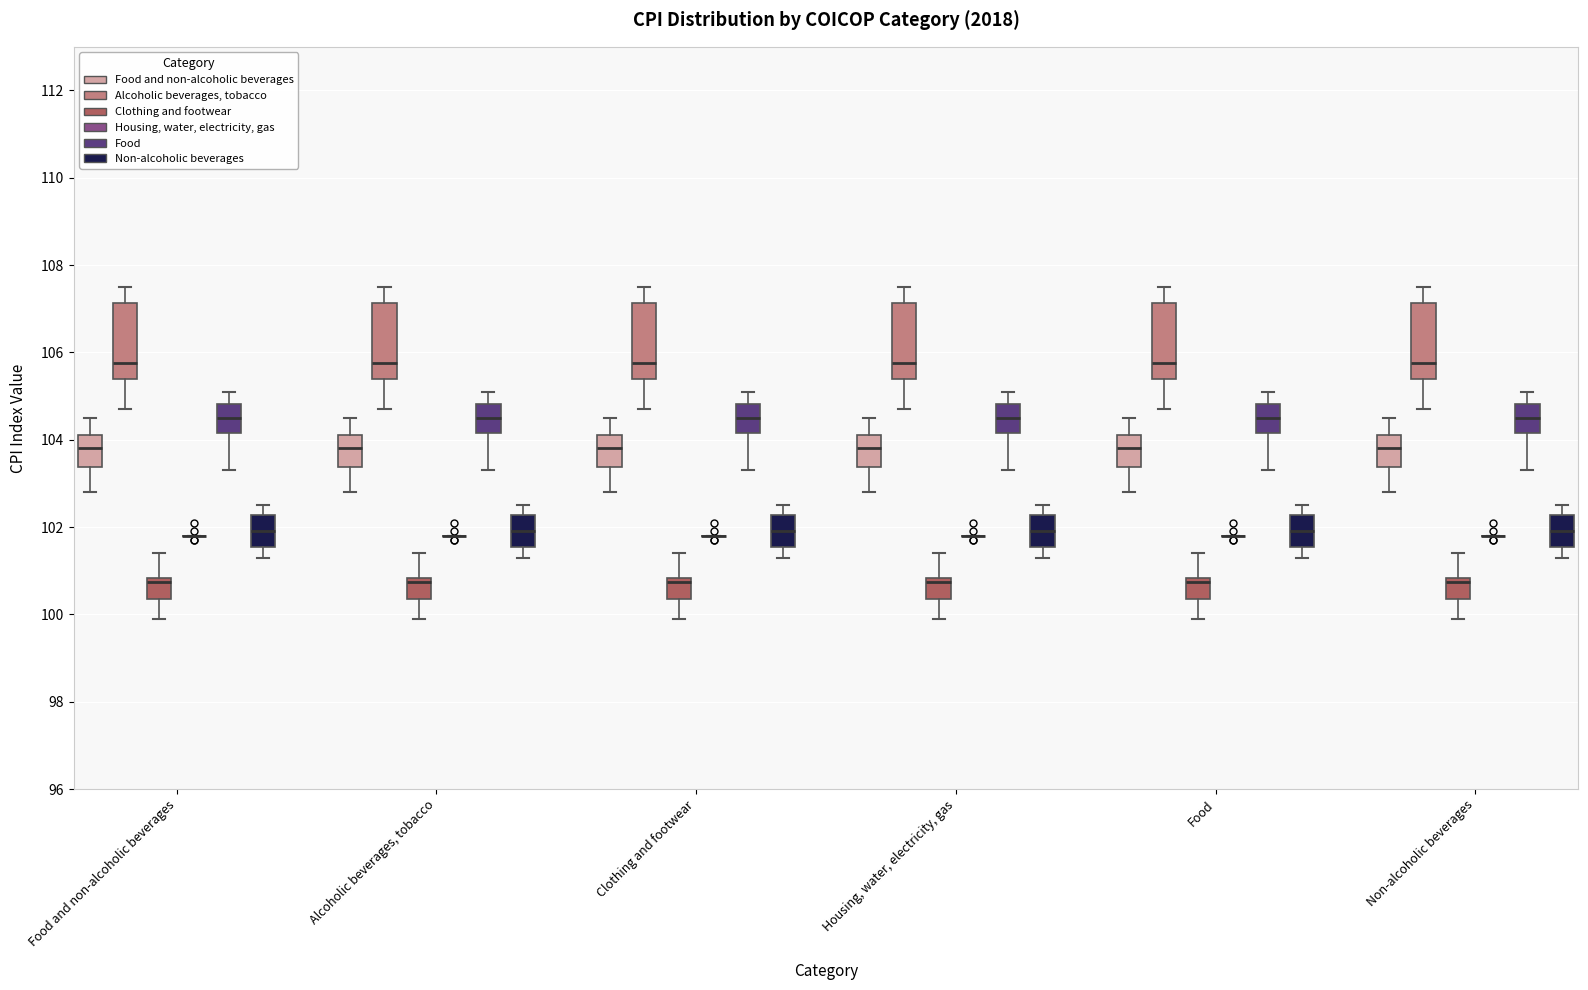

Reading left to right, read every box against the y-axis: the position of its median line, the range the box covers, and the ends of its whiskers. The values are not printed on the chart, so give them approximately, as read against the axis.

Food and non-alcoholic beverages (Food and non-alcoholic beverages): median 103.8, box 103.4 to 104.2, whiskers 102.8 to 104.6
Food and non-alcoholic beverages (Alcoholic beverages, tobacco): median 105.8, box 105.4 to 107.2, whiskers 104.8 to 107.6
Food and non-alcoholic beverages (Clothing and footwear): median 100.8 (just below the box's upper edge), box 100.4 to 100.8, whiskers 100.0 to 101.4
Food and non-alcoholic beverages (Housing, water, electricity, gas): box collapsed to a line at 101.8, whiskers 101.8 to 101.8
Food and non-alcoholic beverages (Food): median 104.6, box 104.2 to 104.8, whiskers 103.4 to 105.2
Food and non-alcoholic beverages (Non-alcoholic beverages): median 102.0, box 101.6 to 102.2, whiskers 101.4 to 102.6
Alcoholic beverages, tobacco (Food and non-alcoholic beverages): median 103.8, box 103.4 to 104.2, whiskers 102.8 to 104.6
Alcoholic beverages, tobacco (Alcoholic beverages, tobacco): median 105.8, box 105.4 to 107.2, whiskers 104.8 to 107.6
Alcoholic beverages, tobacco (Clothing and footwear): median 100.8 (just below the box's upper edge), box 100.4 to 100.8, whiskers 100.0 to 101.4
Alcoholic beverages, tobacco (Housing, water, electricity, gas): box collapsed to a line at 101.8, whiskers 101.8 to 101.8
Alcoholic beverages, tobacco (Food): median 104.6, box 104.2 to 104.8, whiskers 103.4 to 105.2
Alcoholic beverages, tobacco (Non-alcoholic beverages): median 102.0, box 101.6 to 102.2, whiskers 101.4 to 102.6
Clothing and footwear (Food and non-alcoholic beverages): median 103.8, box 103.4 to 104.2, whiskers 102.8 to 104.6
Clothing and footwear (Alcoholic beverages, tobacco): median 105.8, box 105.4 to 107.2, whiskers 104.8 to 107.6
Clothing and footwear (Clothing and footwear): median 100.8 (just below the box's upper edge), box 100.4 to 100.8, whiskers 100.0 to 101.4
Clothing and footwear (Housing, water, electricity, gas): box collapsed to a line at 101.8, whiskers 101.8 to 101.8
Clothing and footwear (Food): median 104.6, box 104.2 to 104.8, whiskers 103.4 to 105.2
Clothing and footwear (Non-alcoholic beverages): median 102.0, box 101.6 to 102.2, whiskers 101.4 to 102.6
Housing, water, electricity, gas (Food and non-alcoholic beverages): median 103.8, box 103.4 to 104.2, whiskers 102.8 to 104.6
Housing, water, electricity, gas (Alcoholic beverages, tobacco): median 105.8, box 105.4 to 107.2, whiskers 104.8 to 107.6
Housing, water, electricity, gas (Clothing and footwear): median 100.8 (just below the box's upper edge), box 100.4 to 100.8, whiskers 100.0 to 101.4
Housing, water, electricity, gas (Housing, water, electricity, gas): box collapsed to a line at 101.8, whiskers 101.8 to 101.8
Housing, water, electricity, gas (Food): median 104.6, box 104.2 to 104.8, whiskers 103.4 to 105.2
Housing, water, electricity, gas (Non-alcoholic beverages): median 102.0, box 101.6 to 102.2, whiskers 101.4 to 102.6
Food (Food and non-alcoholic beverages): median 103.8, box 103.4 to 104.2, whiskers 102.8 to 104.6
Food (Alcoholic beverages, tobacco): median 105.8, box 105.4 to 107.2, whiskers 104.8 to 107.6
Food (Clothing and footwear): median 100.8 (just below the box's upper edge), box 100.4 to 100.8, whiskers 100.0 to 101.4
Food (Housing, water, electricity, gas): box collapsed to a line at 101.8, whiskers 101.8 to 101.8
Food (Food): median 104.6, box 104.2 to 104.8, whiskers 103.4 to 105.2
Food (Non-alcoholic beverages): median 102.0, box 101.6 to 102.2, whiskers 101.4 to 102.6
Non-alcoholic beverages (Food and non-alcoholic beverages): median 103.8, box 103.4 to 104.2, whiskers 102.8 to 104.6
Non-alcoholic beverages (Alcoholic beverages, tobacco): median 105.8, box 105.4 to 107.2, whiskers 104.8 to 107.6
Non-alcoholic beverages (Clothing and footwear): median 100.8 (just below the box's upper edge), box 100.4 to 100.8, whiskers 100.0 to 101.4
Non-alcoholic beverages (Housing, water, electricity, gas): box collapsed to a line at 101.8, whiskers 101.8 to 101.8
Non-alcoholic beverages (Food): median 104.6, box 104.2 to 104.8, whiskers 103.4 to 105.2
Non-alcoholic beverages (Non-alcoholic beverages): median 102.0, box 101.6 to 102.2, whiskers 101.4 to 102.6